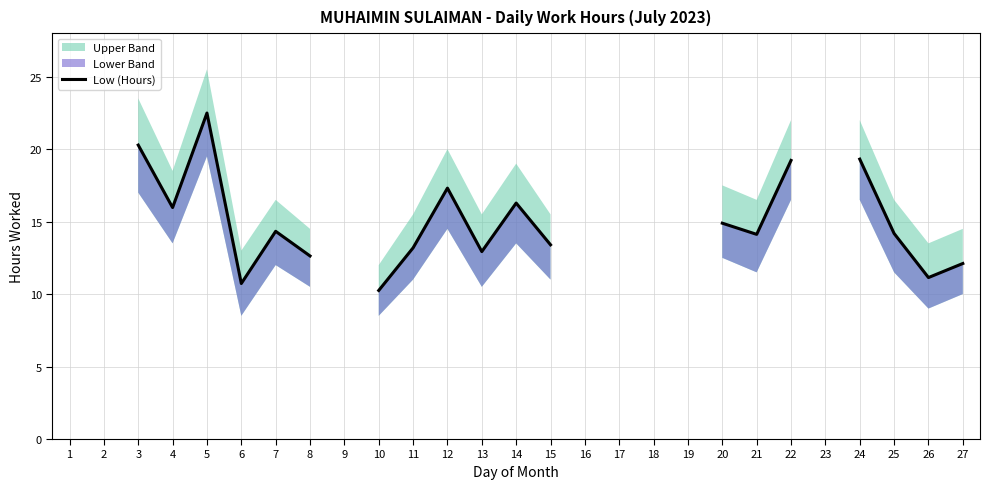

How many data points does each series have?

27